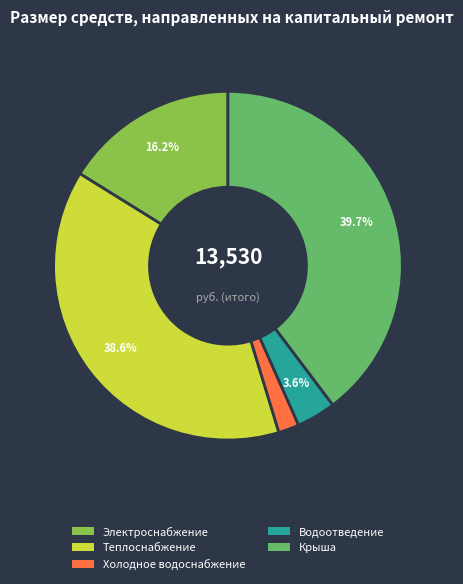

Does any single category account for the majority?

No